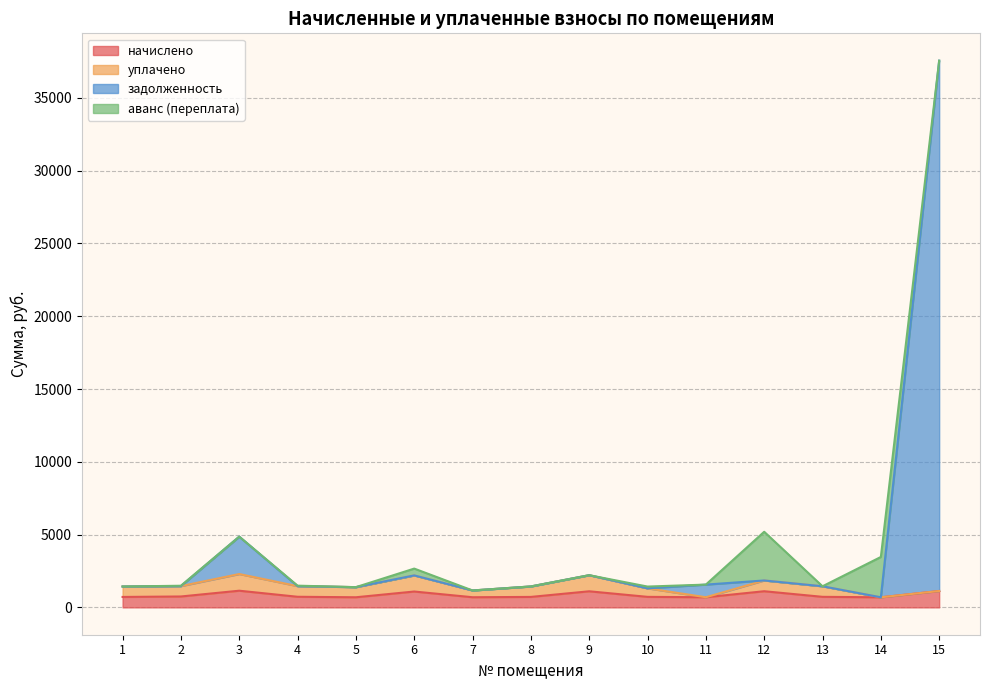

At which category does начислено reach its first local peak?

3